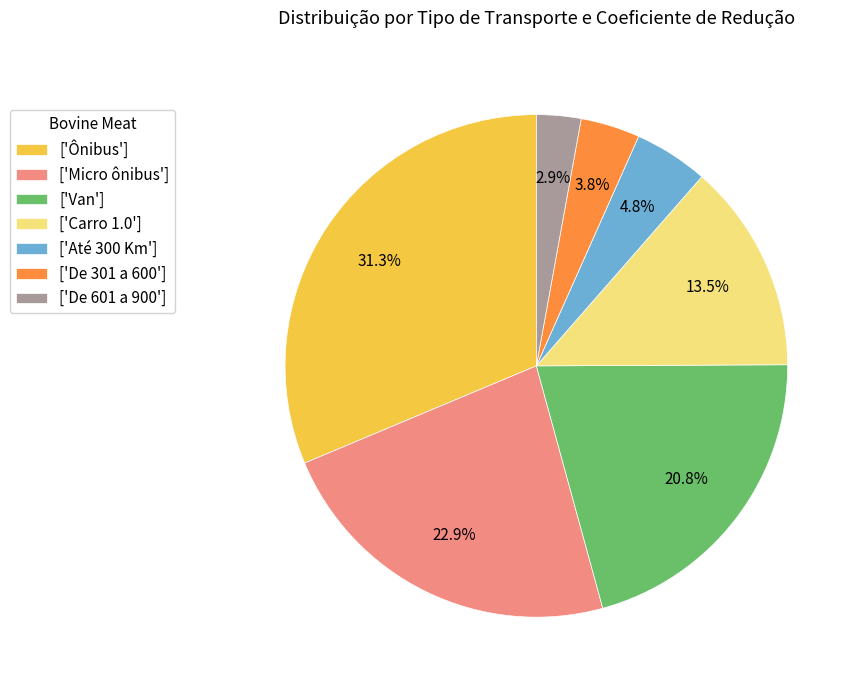

Does ['Até 300 Km'] represent more than half of the total?

No